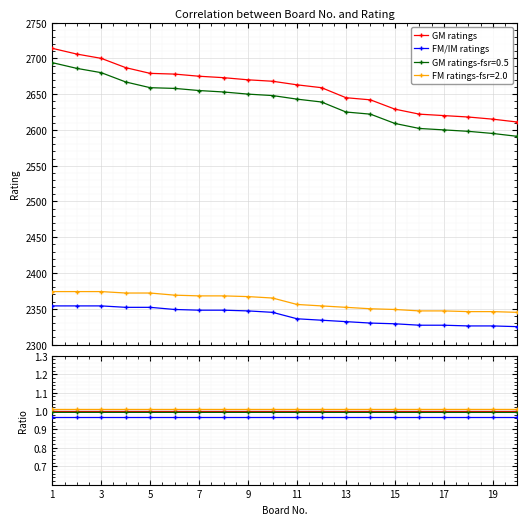

Which series has the largest total across all categories?

GM ratings